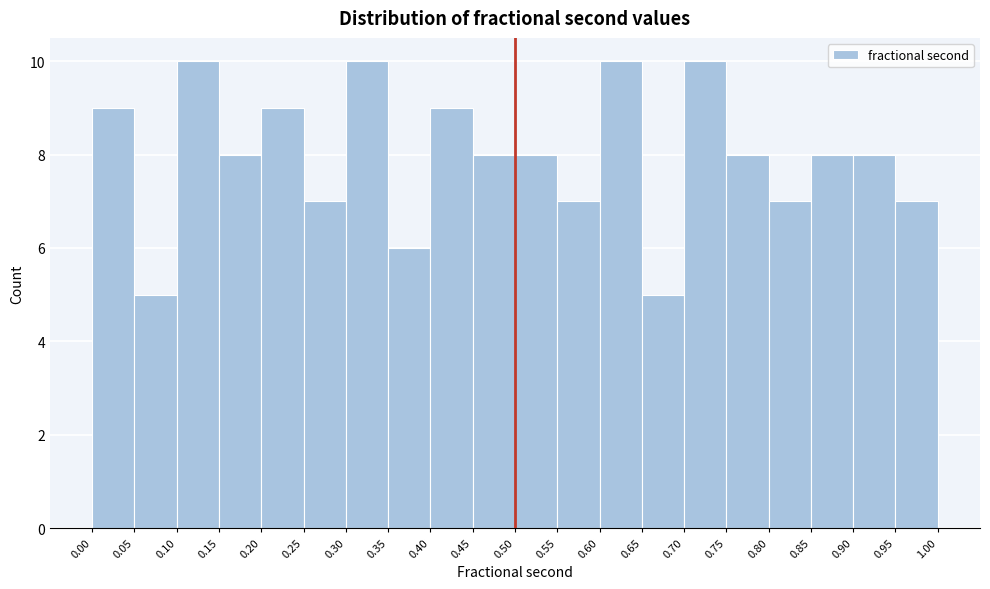

Reading left to right, list every bar in this chart as the range it spans on the x-axis followed by its height. The values are not printed on the chart, so give them approximately, as read against the axis.

0.00 to 0.05: 9
0.05 to 0.10: 5
0.10 to 0.15: 10
0.15 to 0.20: 8
0.20 to 0.25: 9
0.25 to 0.30: 7
0.30 to 0.35: 10
0.35 to 0.40: 6
0.40 to 0.45: 9
0.45 to 0.50: 8
0.50 to 0.55: 8
0.55 to 0.60: 7
0.60 to 0.65: 10
0.65 to 0.70: 5
0.70 to 0.75: 10
0.75 to 0.80: 8
0.80 to 0.85: 7
0.85 to 0.90: 8
0.90 to 0.95: 8
0.95 to 1.00: 7